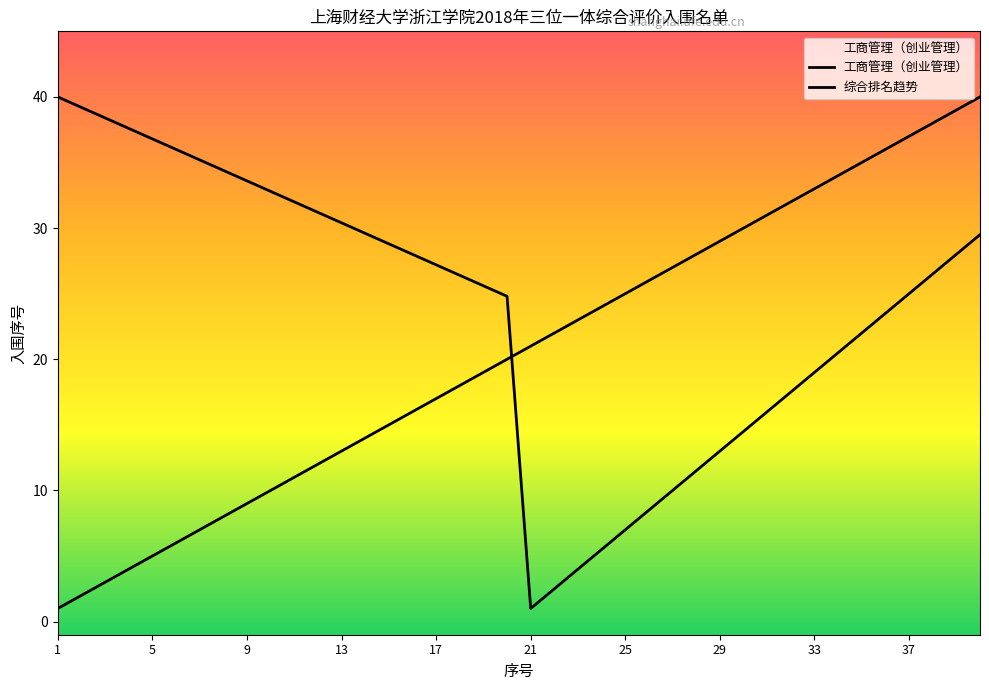

What is the difference between the values at 25 and 6?

19